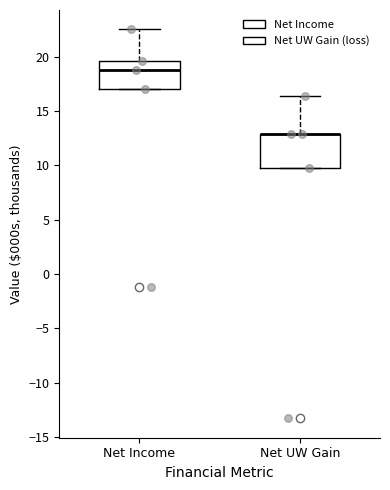

Reading left to right, read every box against the y-axis: the position of its median line, the range the box covers, and the ends of its whiskers. The values are not printed on the chart, so give them approximately, as read against the axis.

Net Income: median 19.0, box 17.0 to 19.5, whiskers 17.0 to 22.5
Net UW Gain: median 13.0 (drawn on the box's upper edge), box 9.5 to 13.0, whiskers 9.5 to 16.5